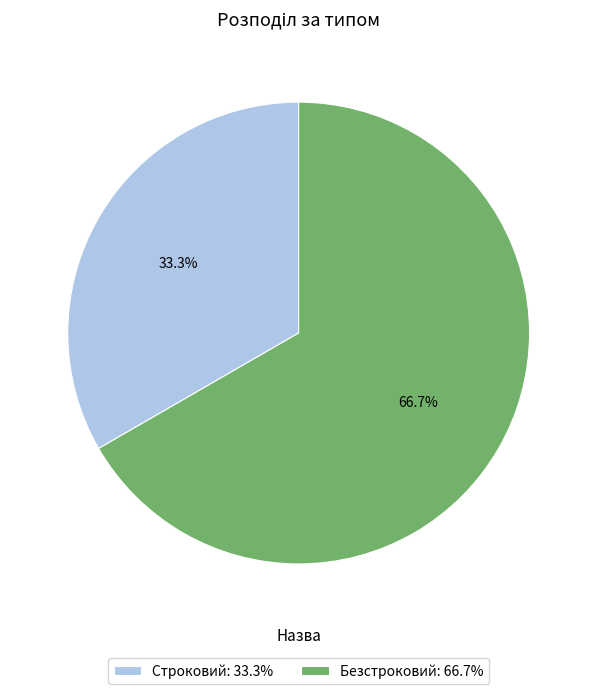

Rank the categories by value from highest to lowest.

Безстроковий, Строковий